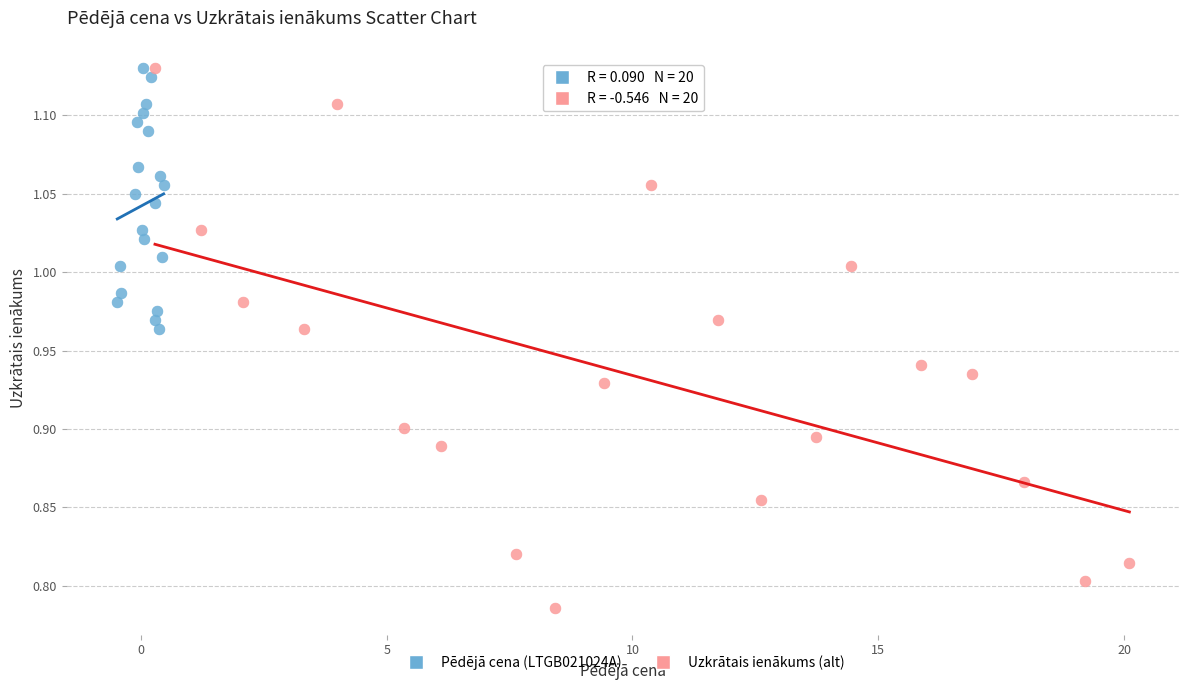

What are all the series names shown in the legend?

Pēdējā cena (LTGB021024A), Uzkrātais ienākums (alt)